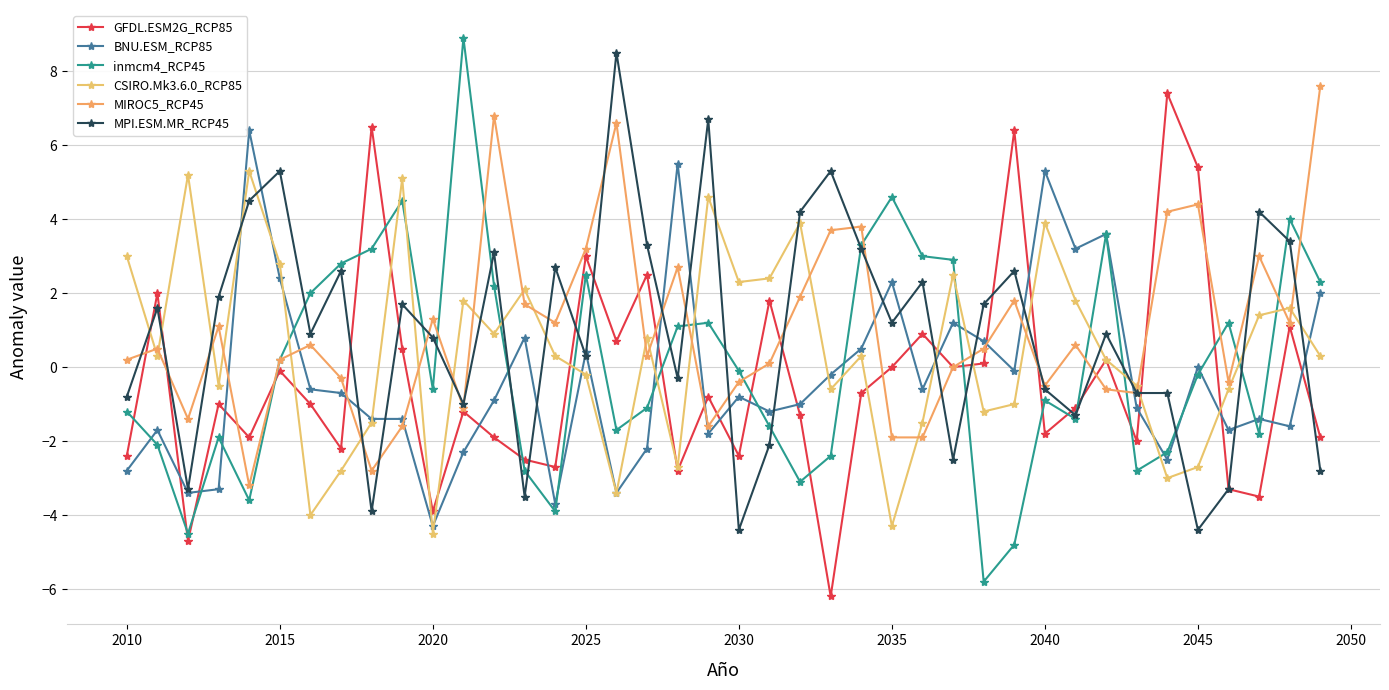

What is the difference between the maximum and second lowest values in the MPI.ESM.MR_RCP45 series?

12.9